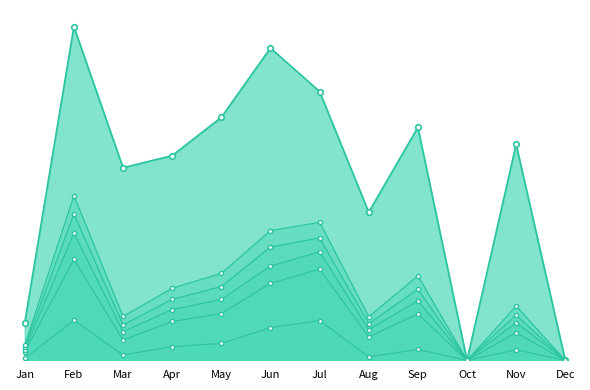

Between Nov and Dec, which series saw the biggest shift?

pct95